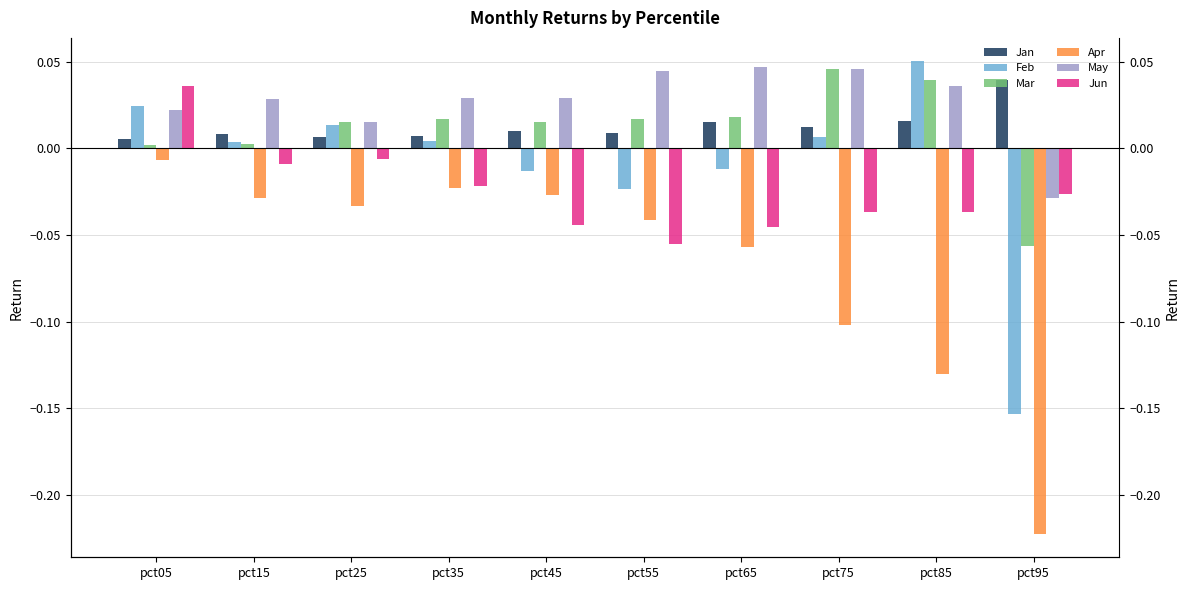

Where is Jan nearest to the value 0?

pct05